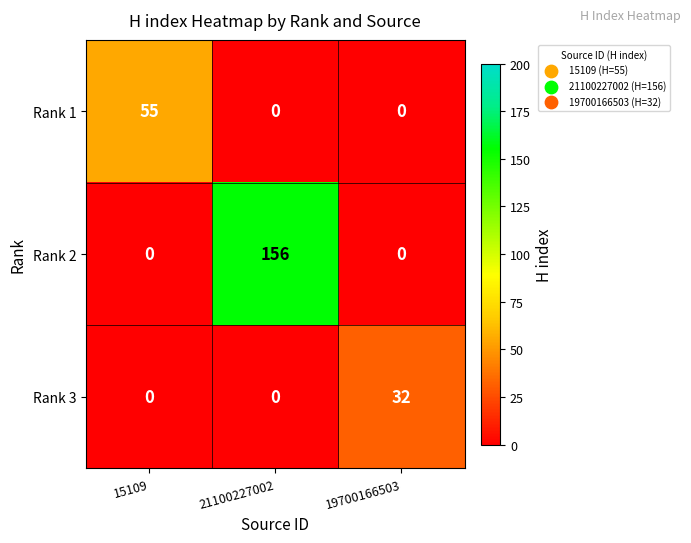

The value of Rank 1 at 21100227002 is -19. True or false?

False